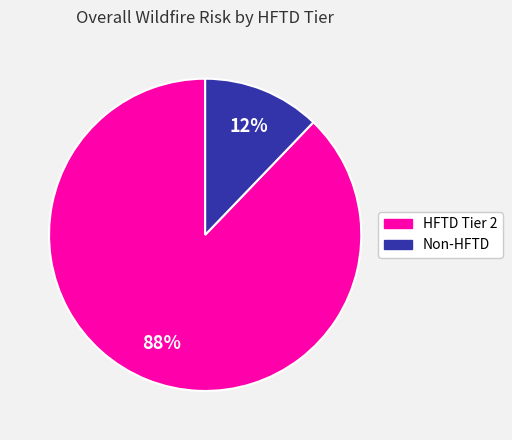

Rank the categories by value from lowest to highest.

Non-HFTD, HFTD Tier 2